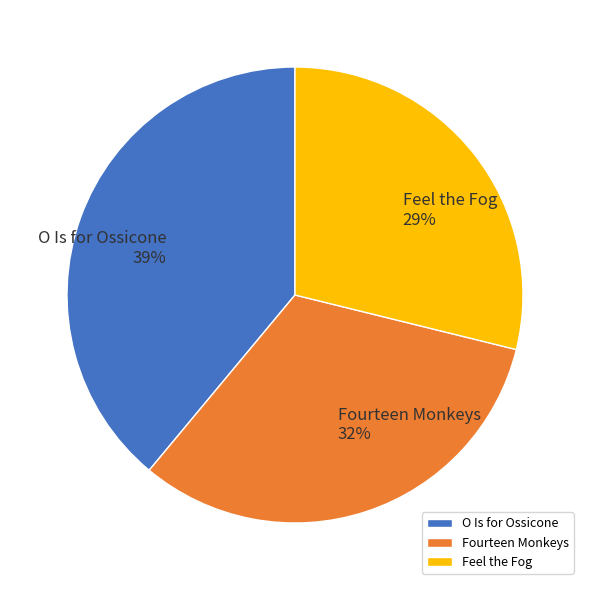

To the nearest percent, what is the difference between the O Is for Ossicone and Fourteen Monkeys slice percentages?

7%